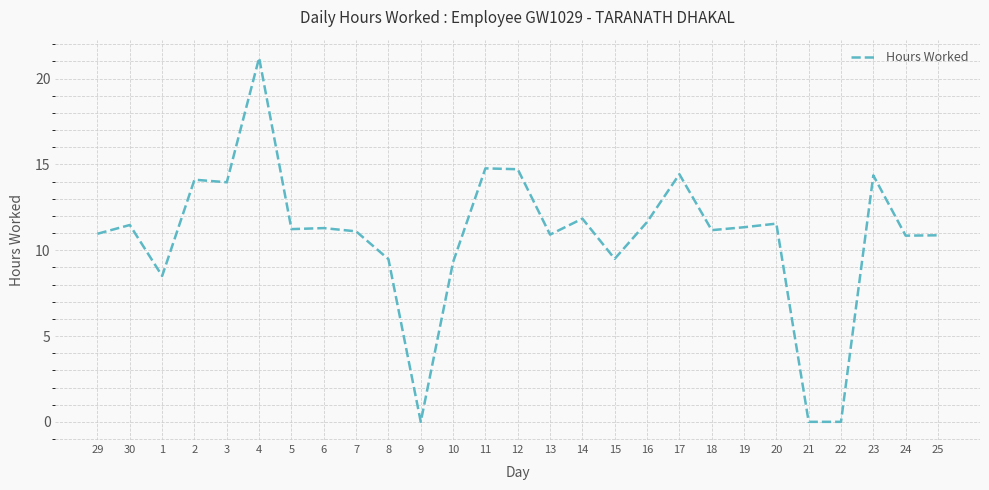

Is it true that the value at 19 is 6.1?

False